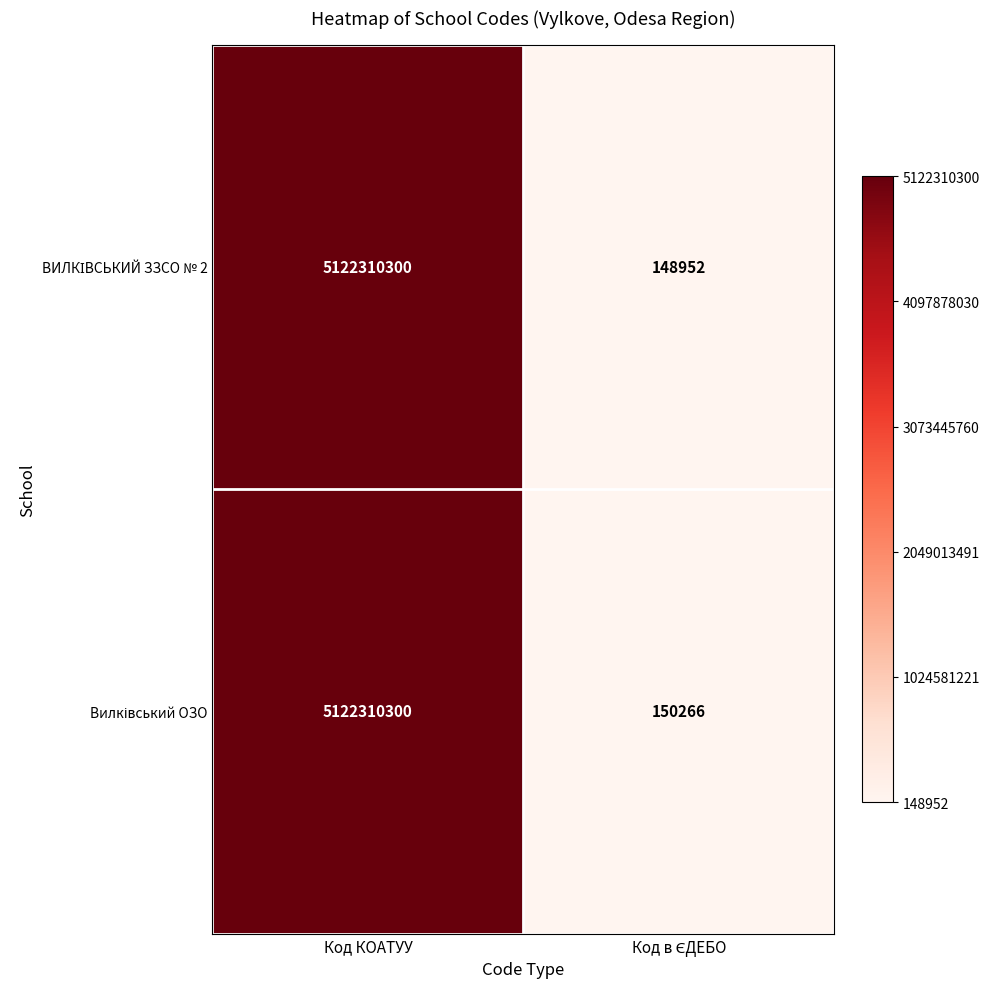

What is the minimum value shown in the chart?

148952